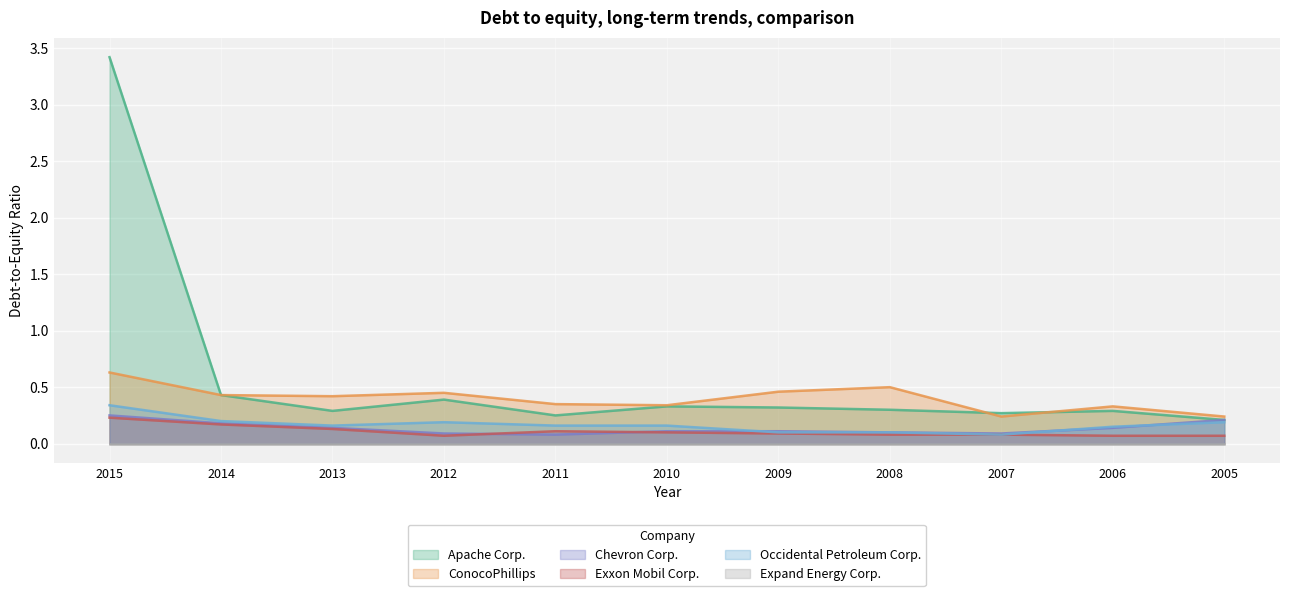

Which category has the highest value in the Occidental Petroleum Corp. series?

2015